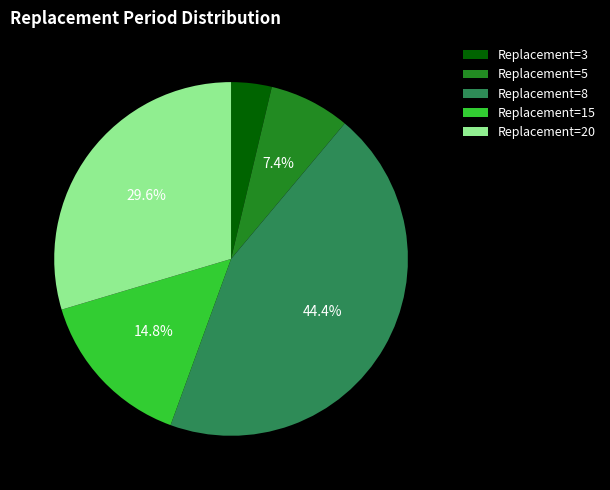

What is the largest slice in the pie chart?

Replacement=8